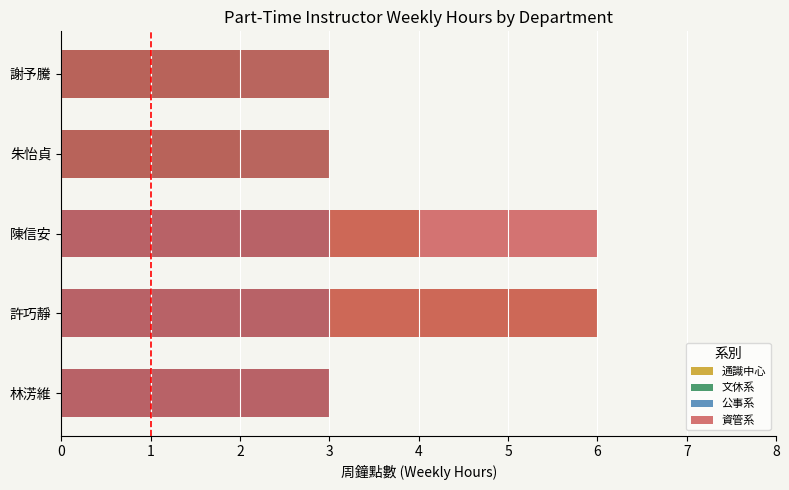

Are the bars horizontal?

Yes